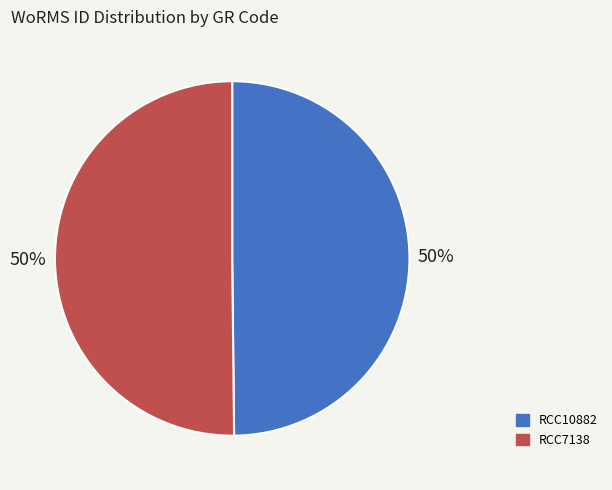

To the nearest percent, what is the average slice percentage?

50%